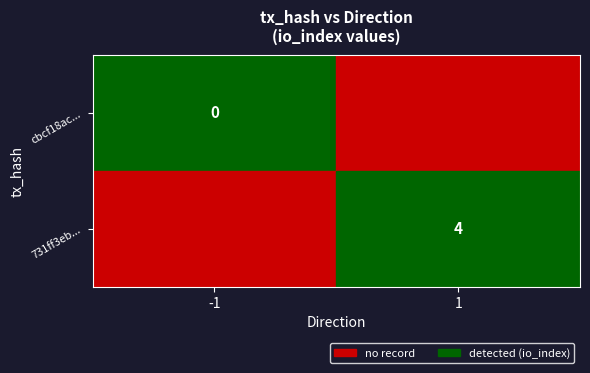

True or false: 731ff3eb... has a value of 4 at 1.

True